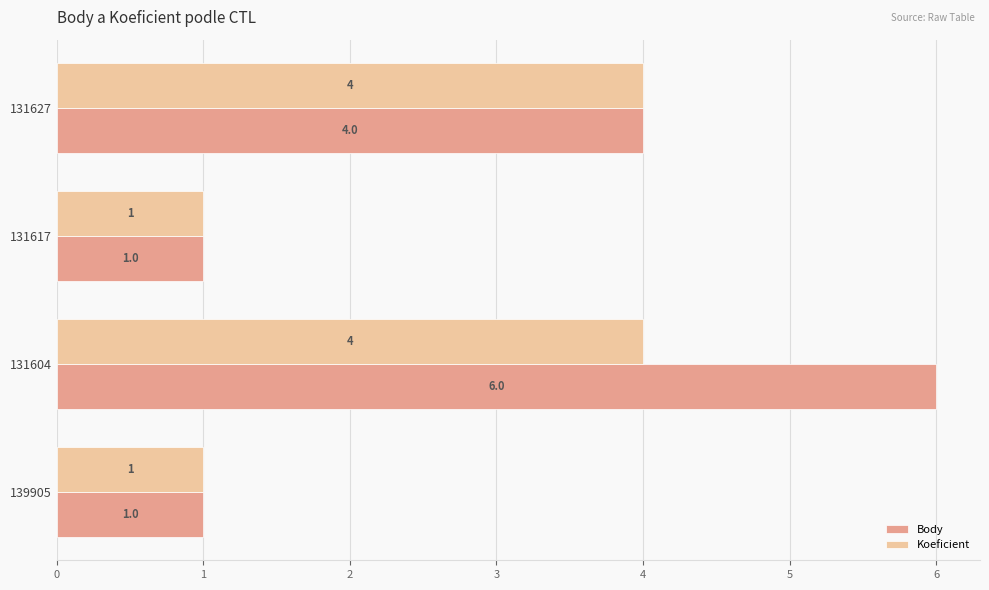

Count the Body values in the range 1 to 6.

4